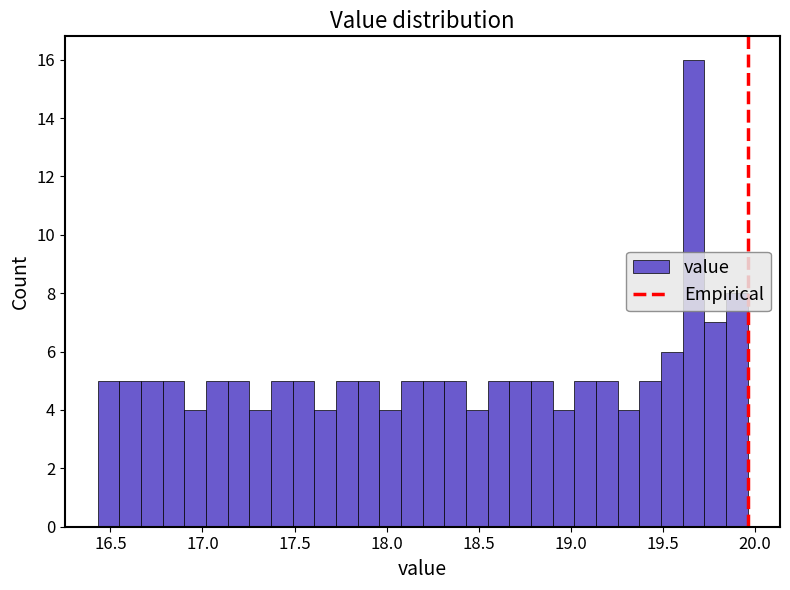

Read against the x-axis, roughly where is the centre of the tallest bar?

19.65